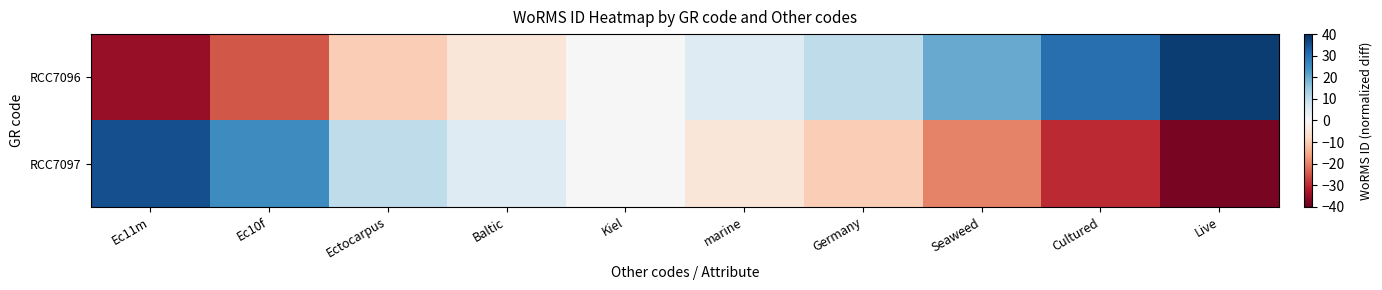

How many series are shown in this chart?

2